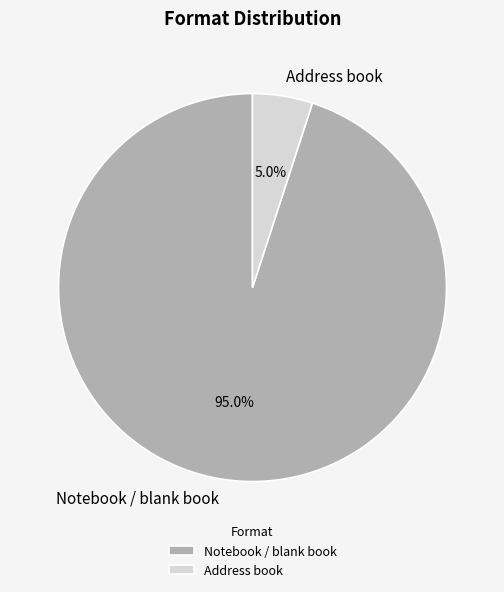

To the nearest percent, what is the average slice percentage?

50%